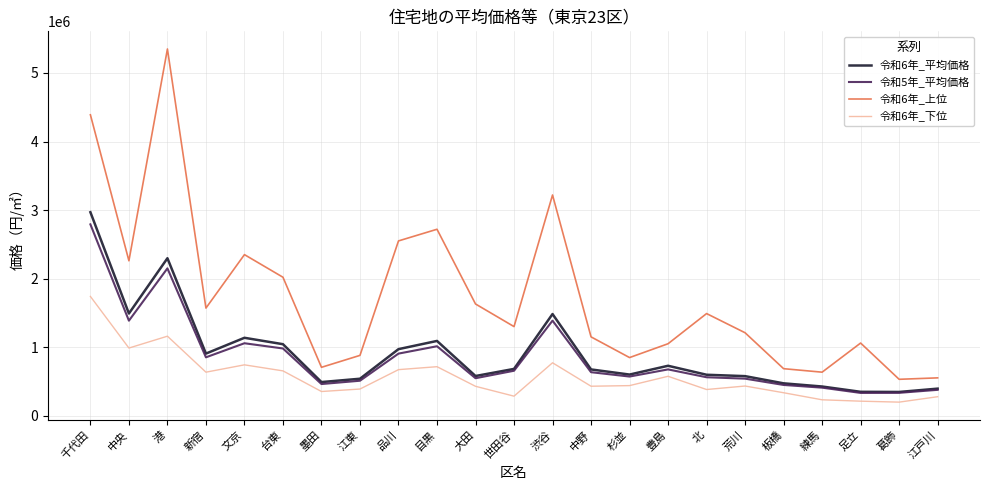

List the series in order of their peak value, lowest first.

令和6年_下位, 令和5年_平均価格, 令和6年_平均価格, 令和6年_上位